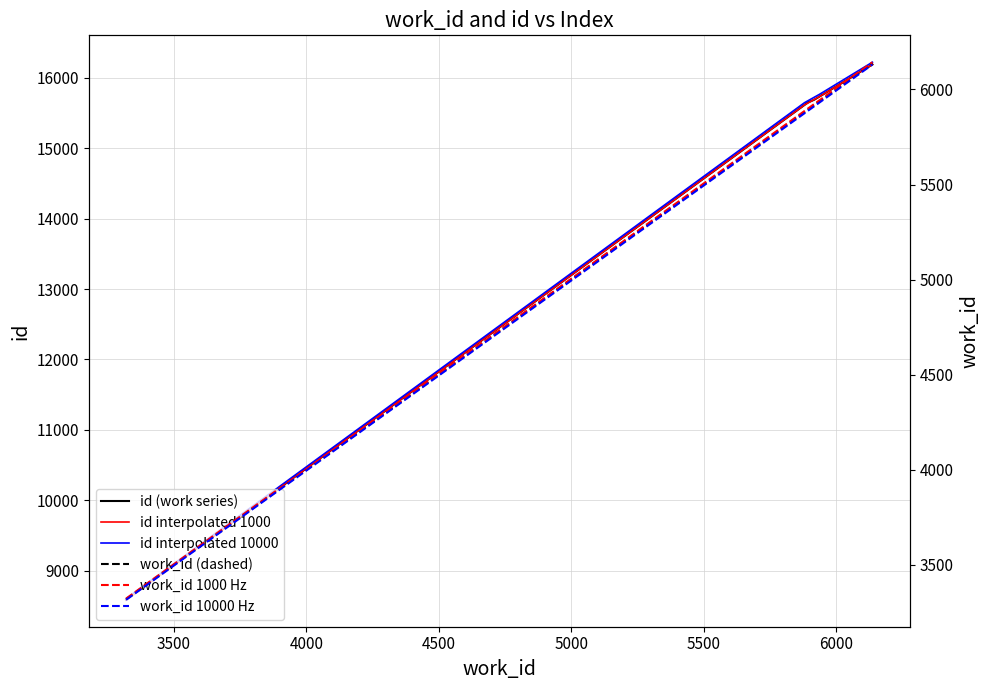

The id series shows 25401 at 6137. True or false?

False